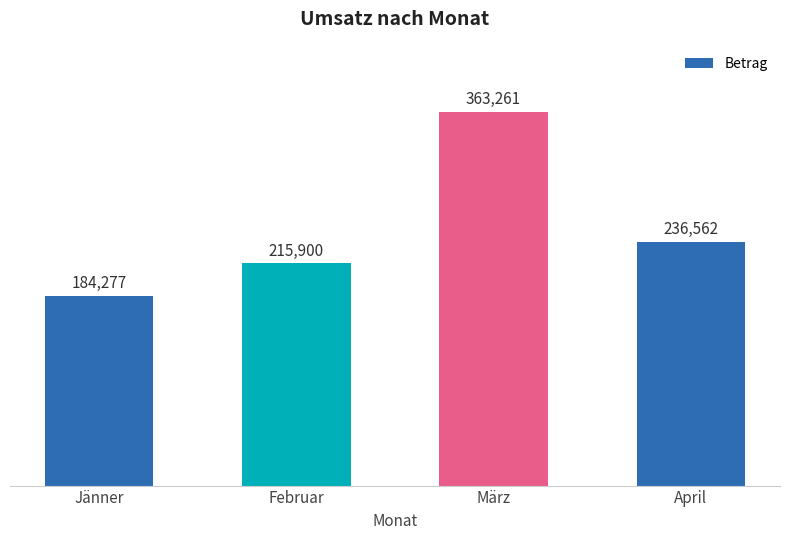

Reading left to right, transcribe all the data shown in this chart.

Jänner=184277	Februar=215900	März=363261	April=236562